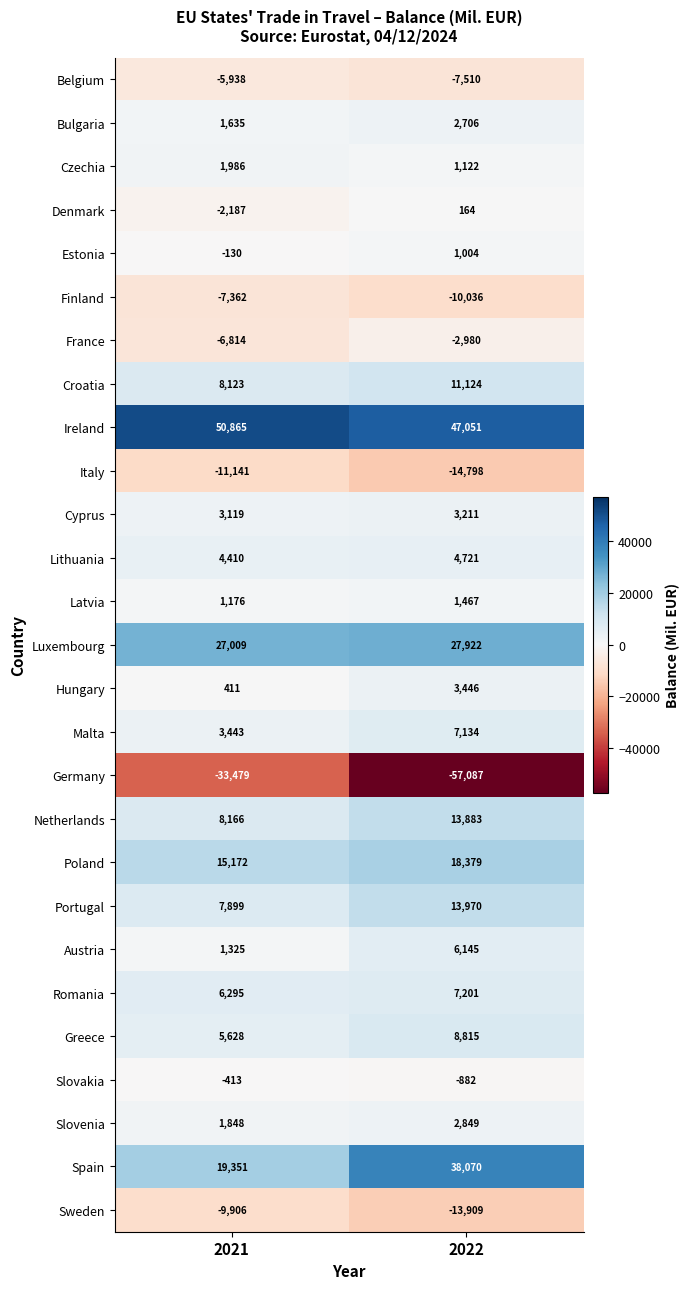

Which category has the highest value in the Ireland series?

2021